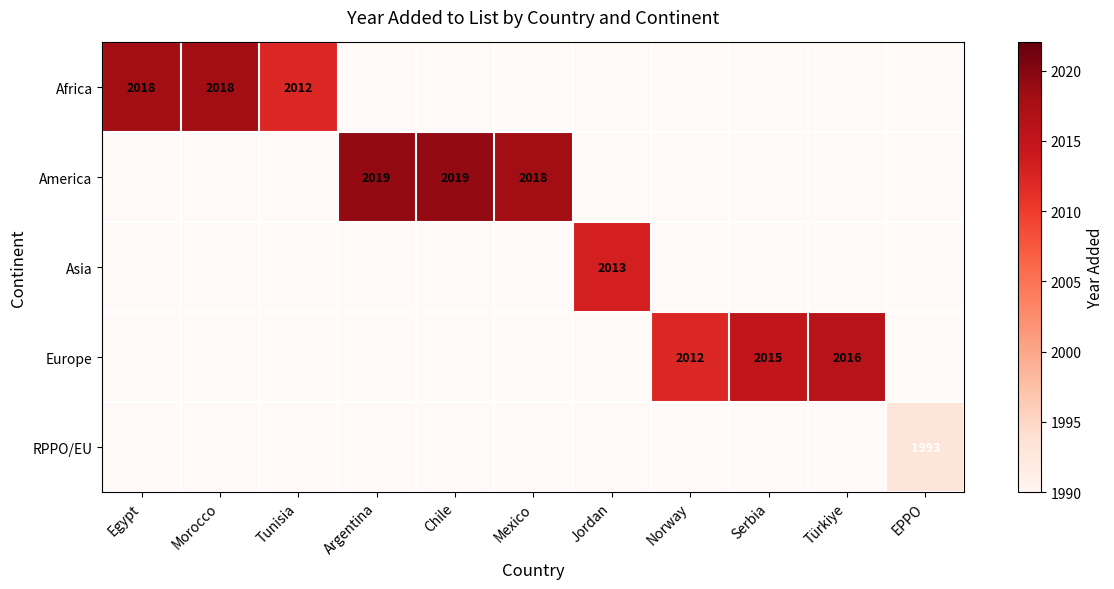

At how many categories does at least one series exceed 1993?

10